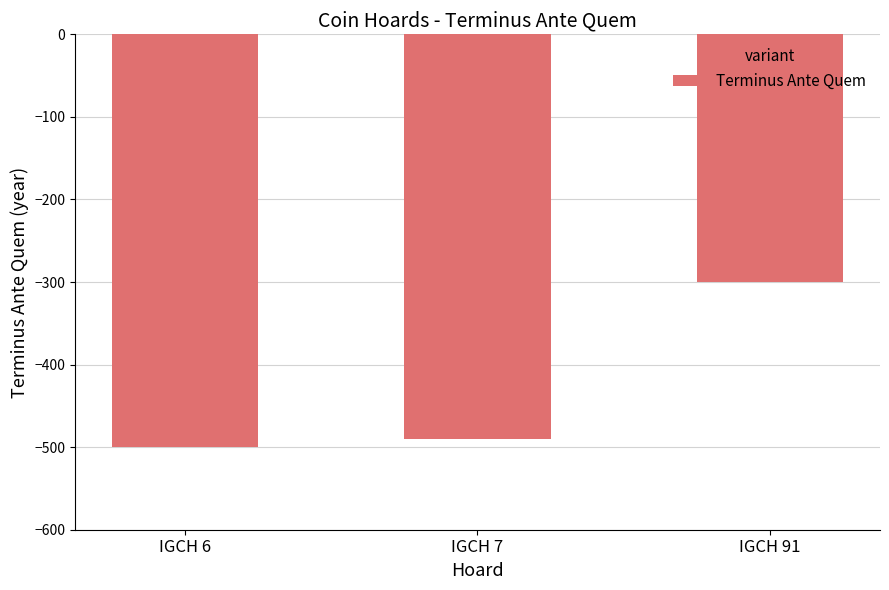

Are the bars grouped side by side (vs. stacked)?

No